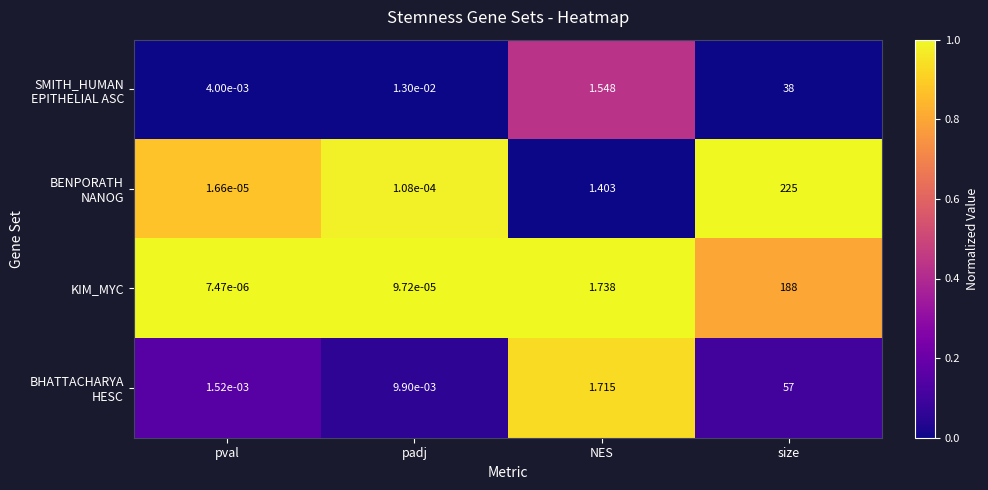

Where is KIM_MYC nearest to the value 94?

NES